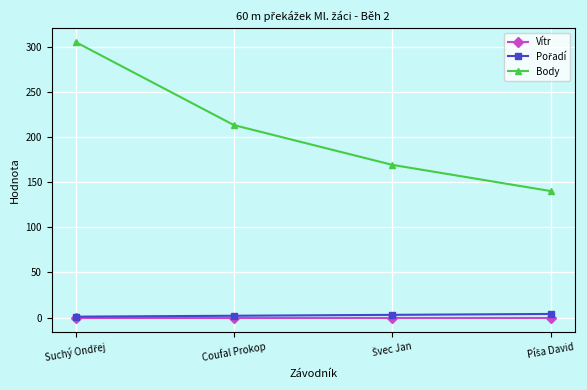

True or false: Body and Vítr cross at least once.

False